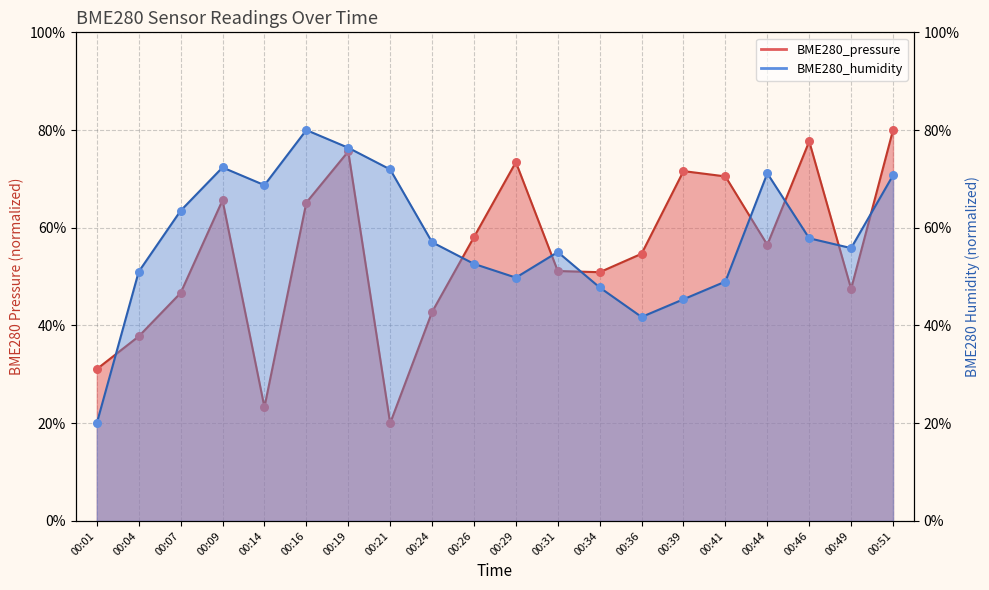

What are all the series names shown in the legend?

BME280_pressure, BME280_humidity